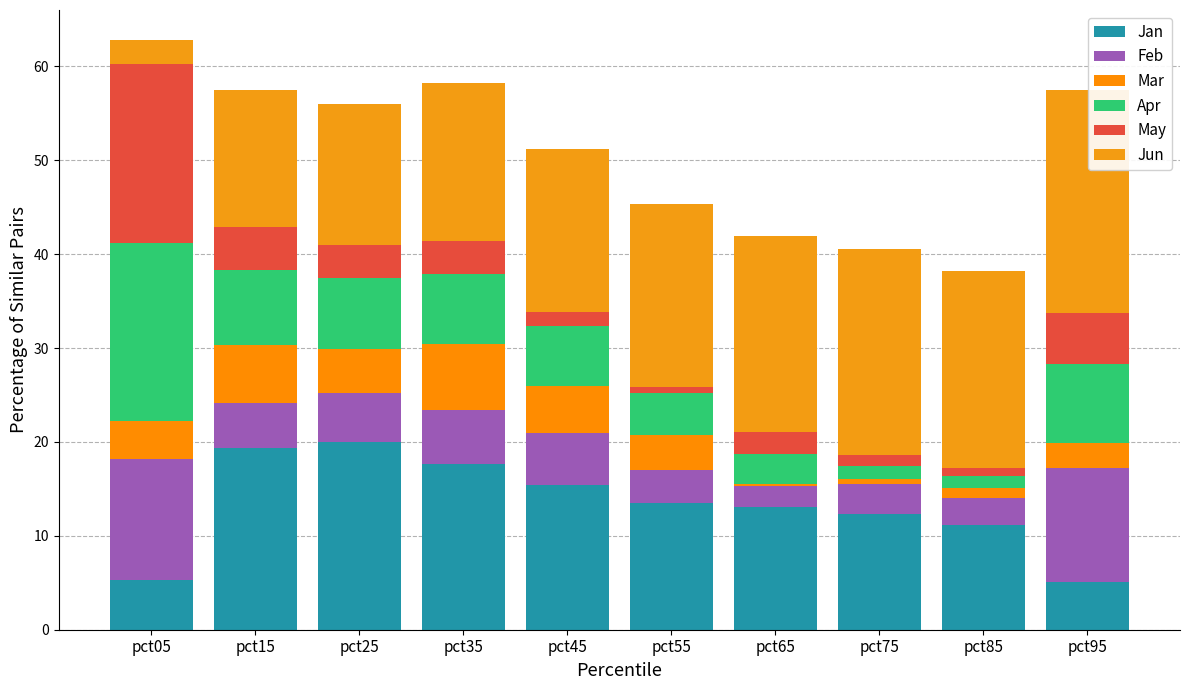

What is the total value across all series at pct05?

62.9